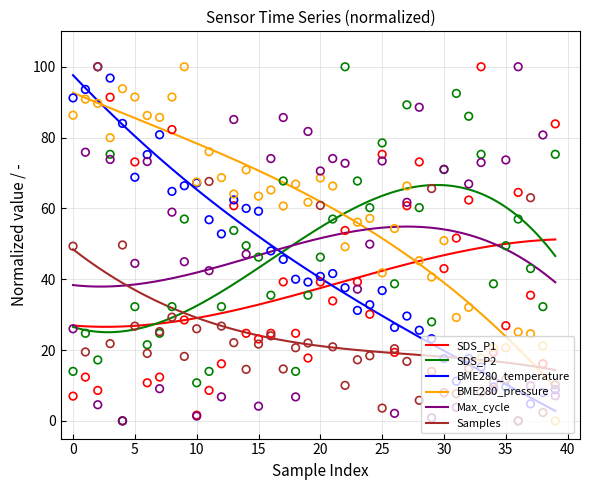

At how many categories does at least one series exceed 60?

38